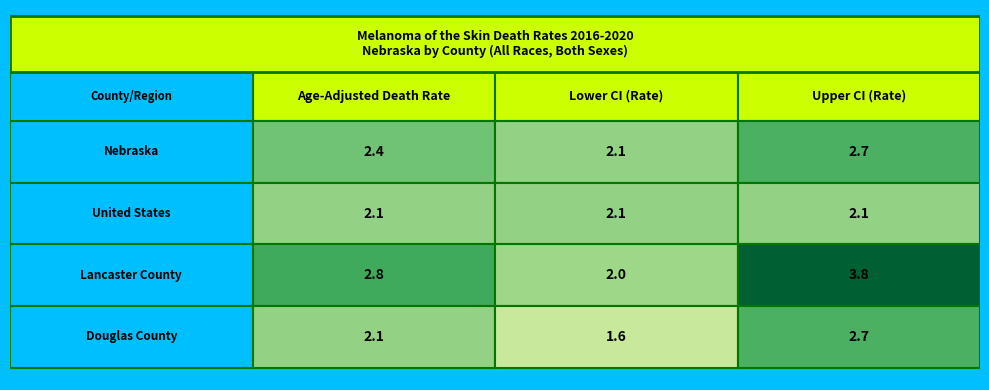

What is the average value of the Douglas County series?

2.1